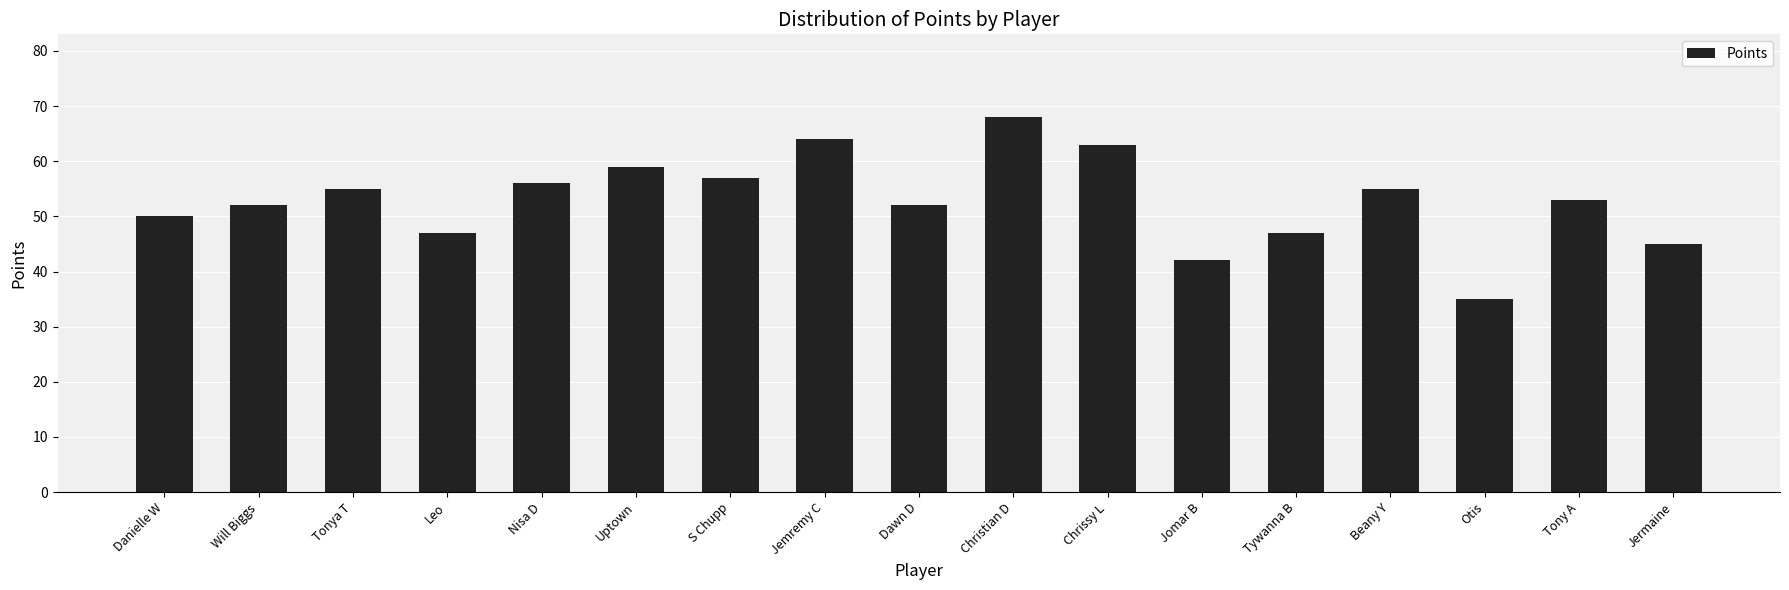

What is the difference between the maximum and second lowest values?

26